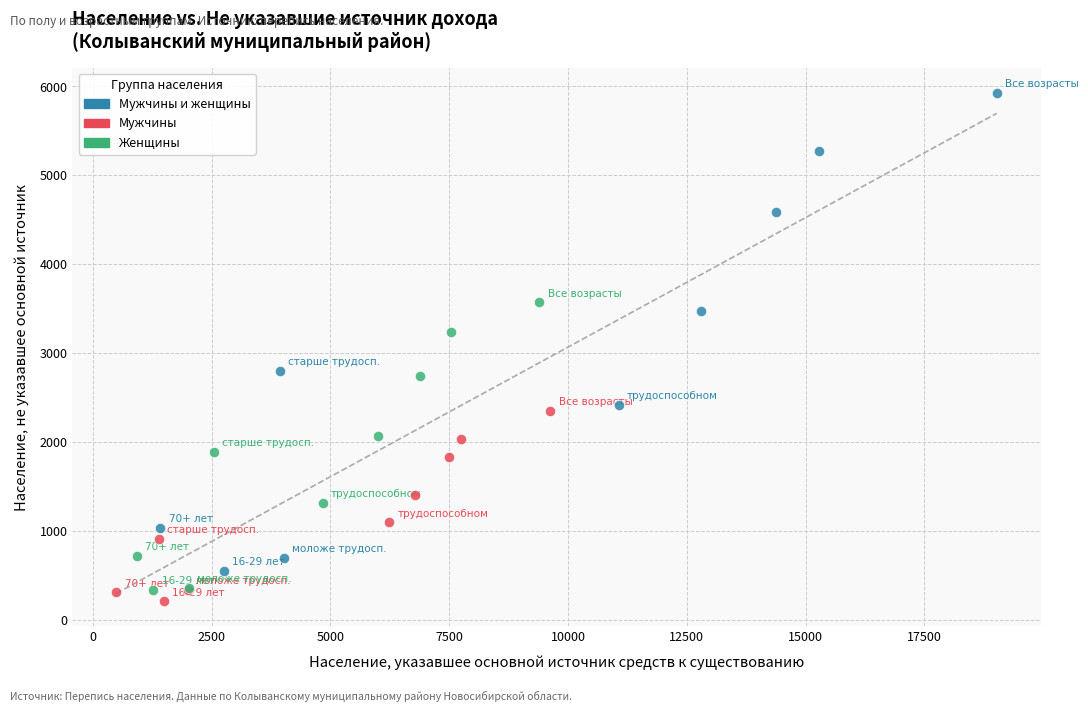

Which series contains the highest Y value?

Мужчины и женщины